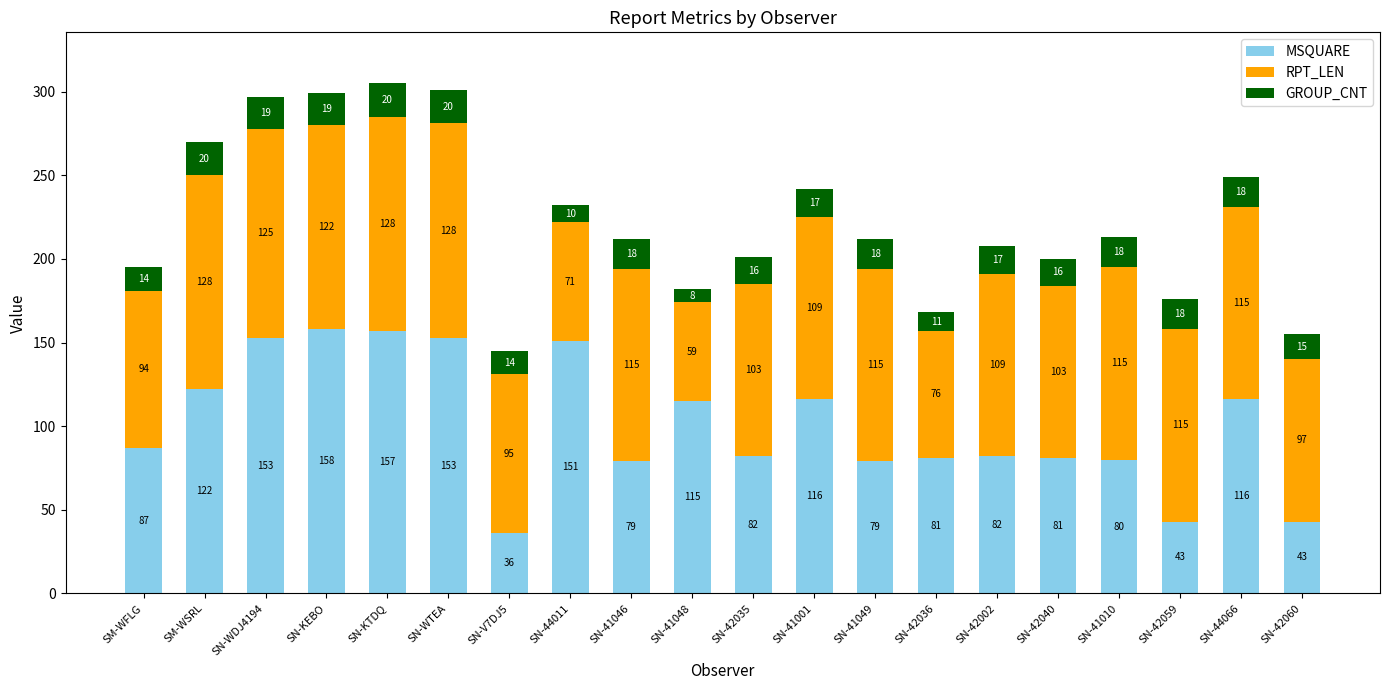

How many data points does each series have?

20